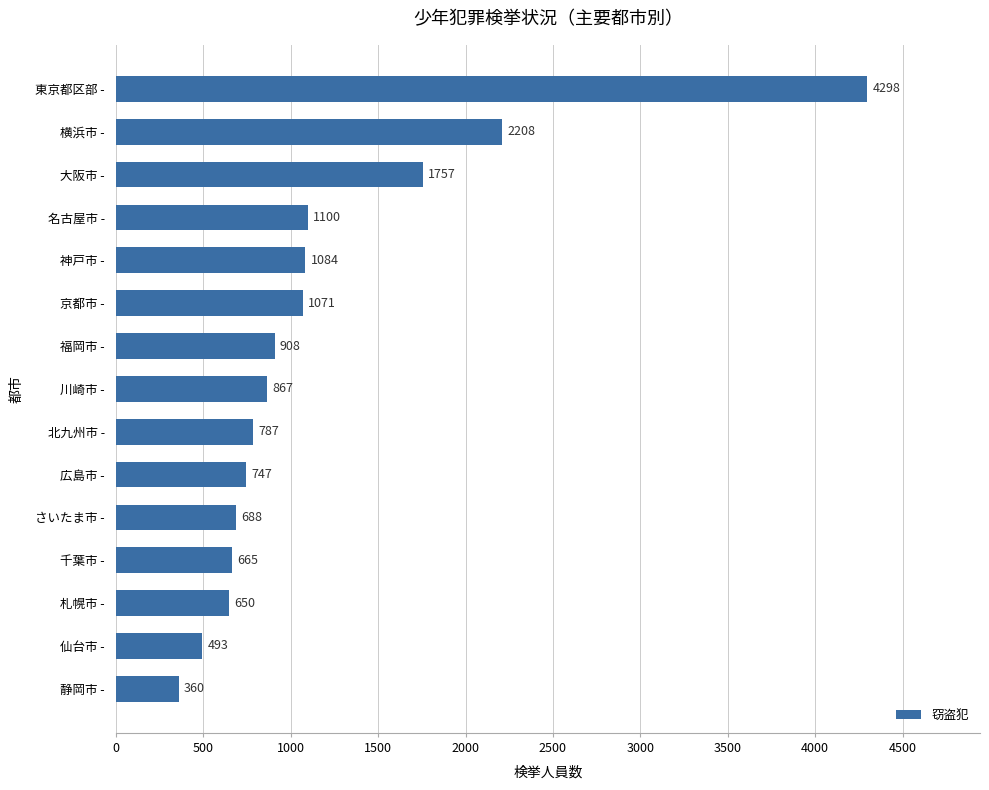

The chart shows a value of 908 at 福岡市 -. True or false?

True